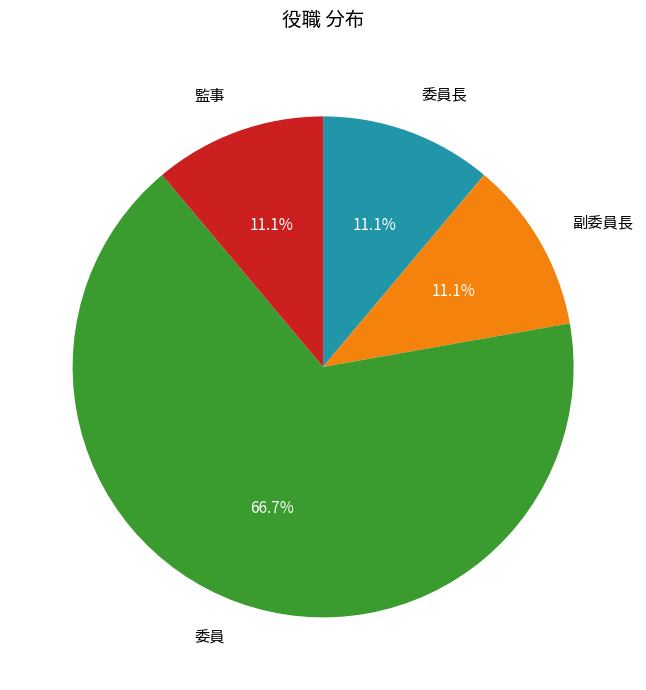

Is there any slice that represents more than half of the pie?

Yes